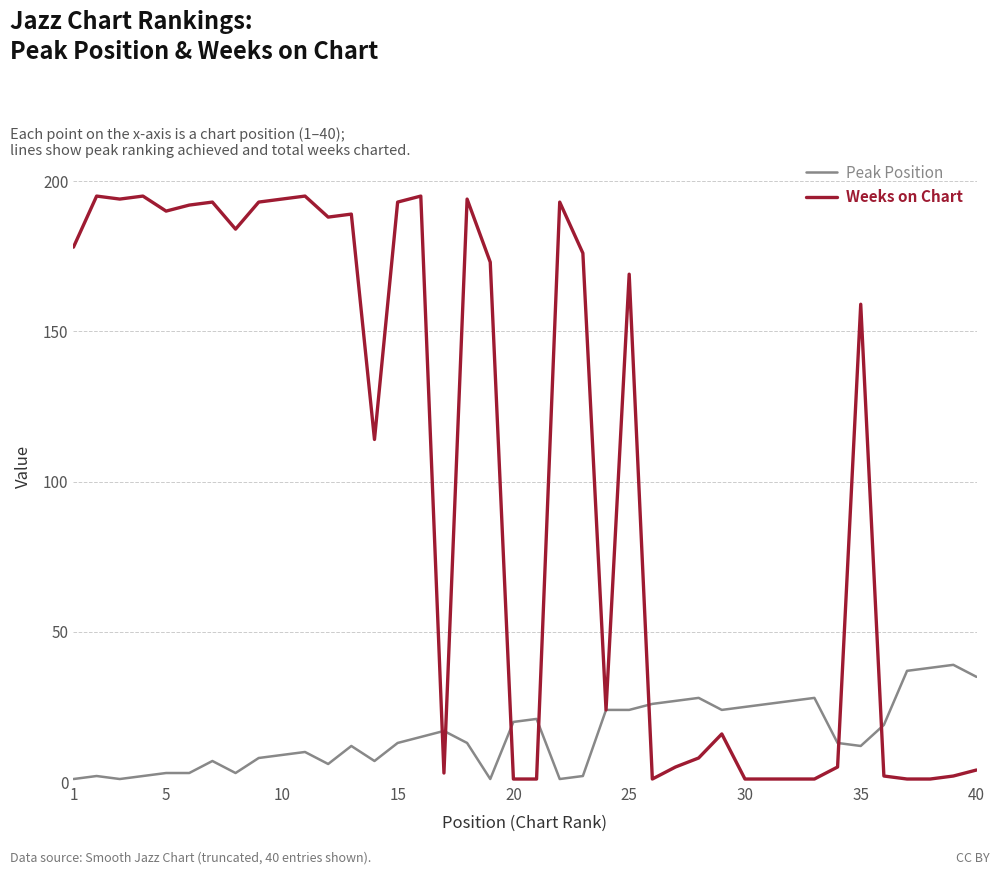

List the series in order of their peak value, lowest first.

Peak Position, Weeks on Chart